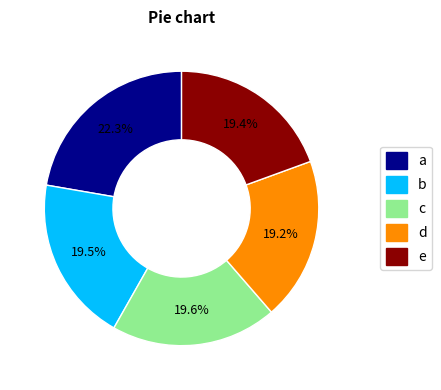

Approximately how many times larger is the value at c compared to a?

0.9